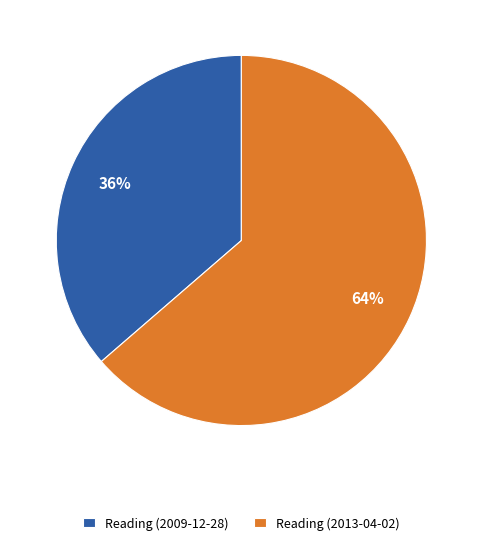

Is it true that Reading (2013-04-02) is 64% of the pie?

True